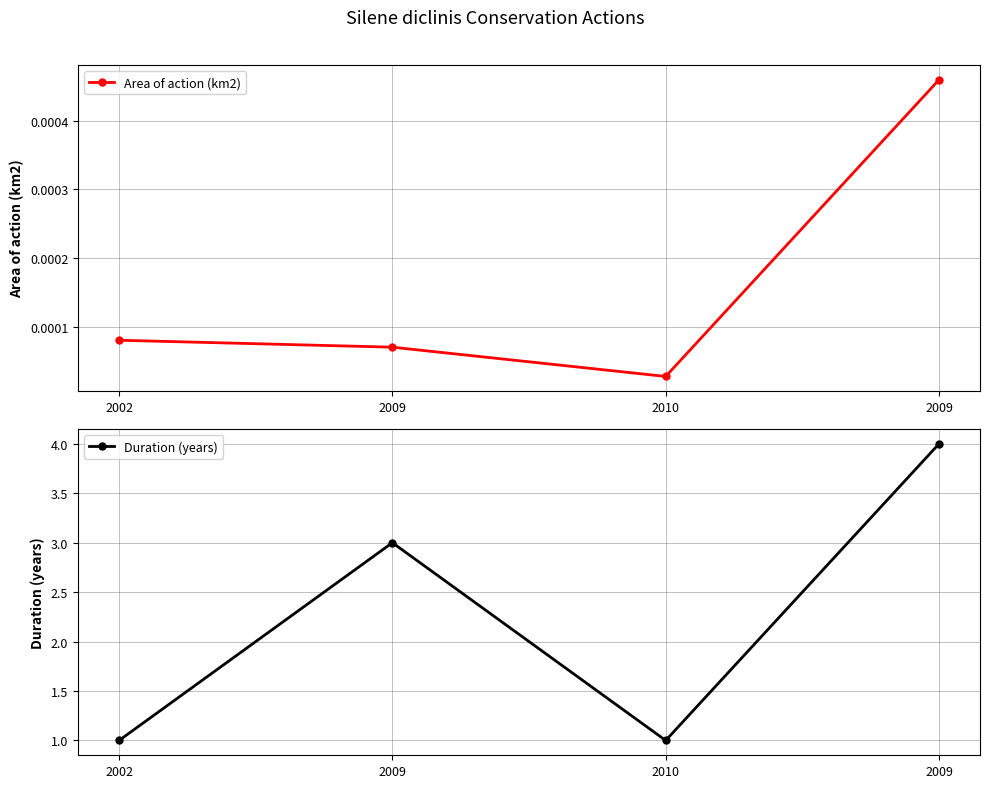

True or false: Duration (years) has a value of 0.5 at 2002.

False